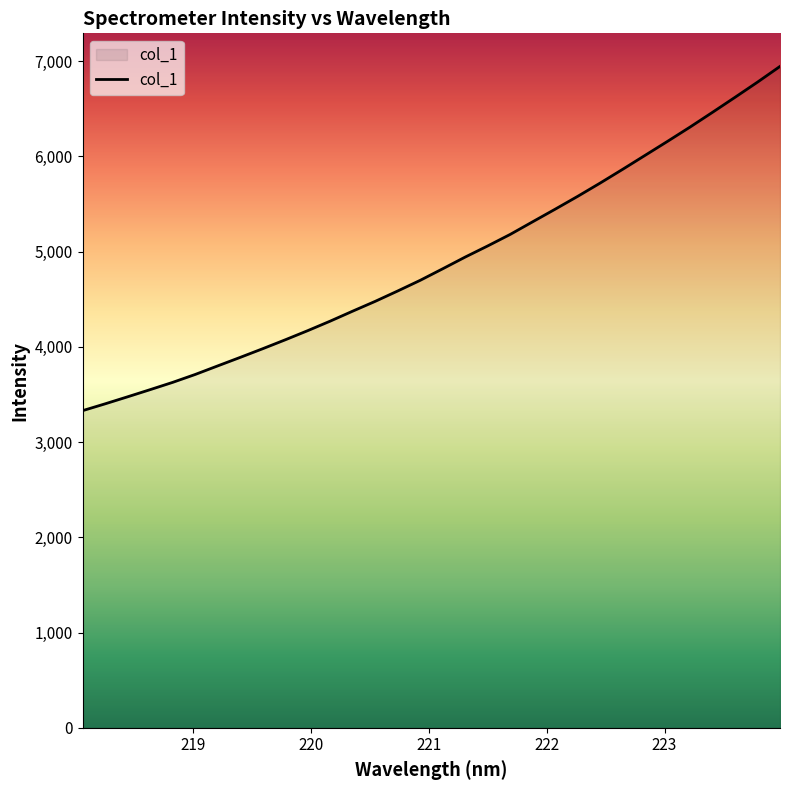

True or false: there are more than 2 points higher than both neighbors.

False